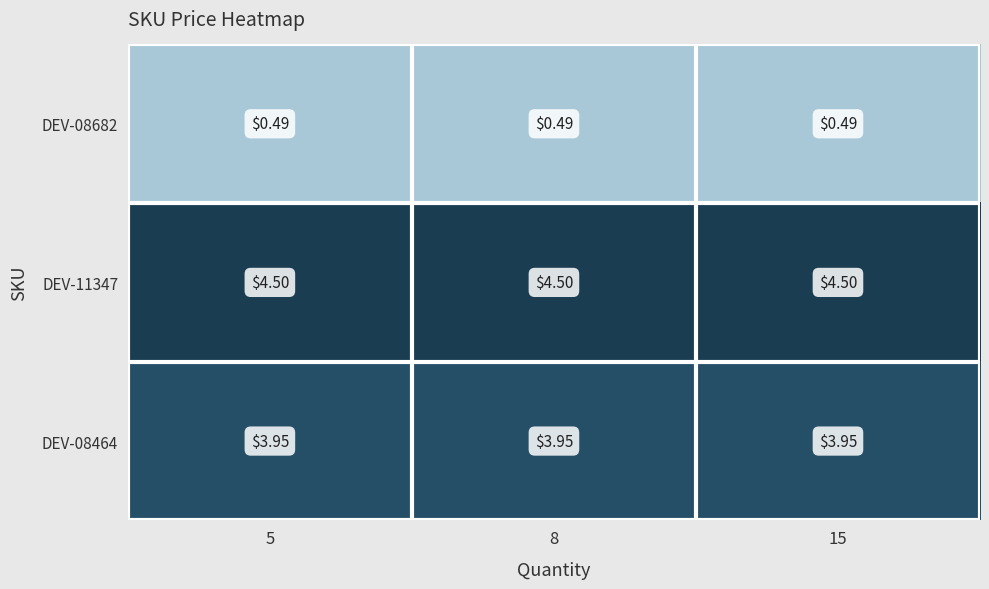

At how many categories does at least one series exceed 2?

3